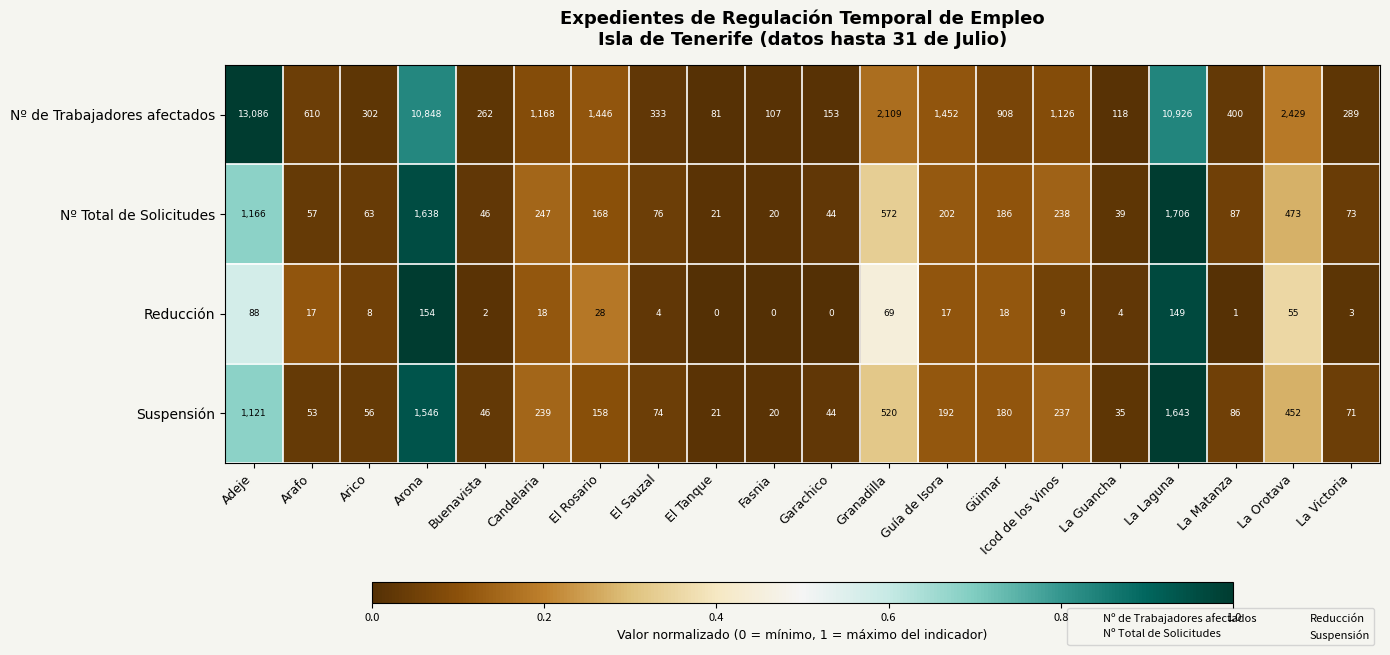

What is the greatest value displayed?

13086